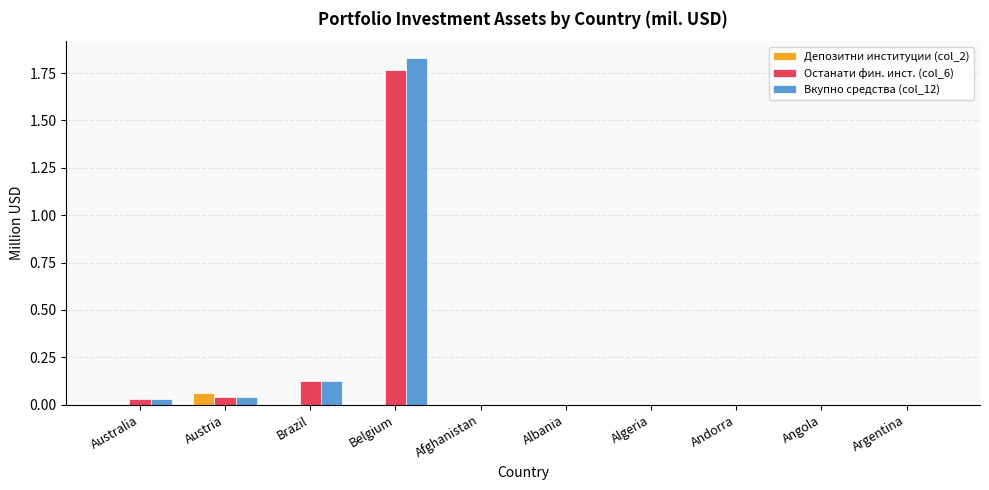

Which series changed the most between Belgium and Angola?

Вкупно средства (col_12)